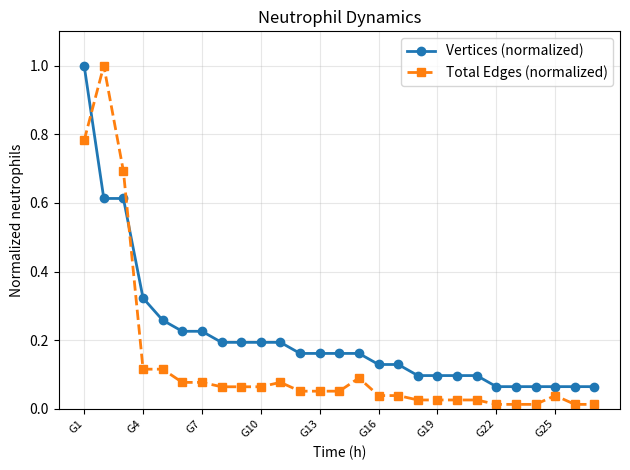

What is the sum of all Vertices (normalized) values?

5.7